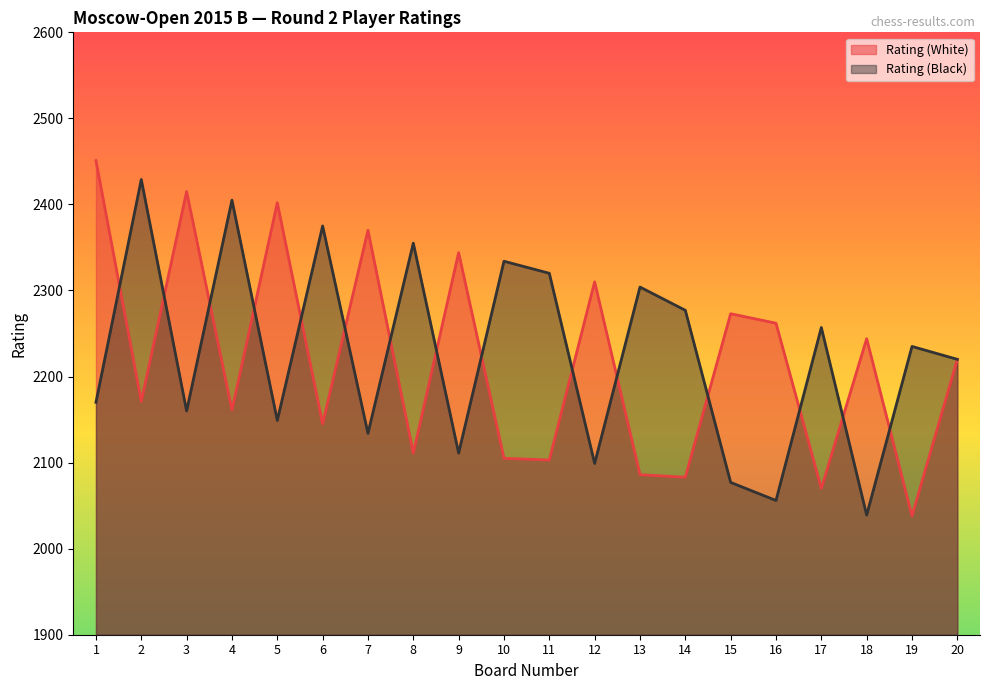

Rank the series by their average value, from highest to lowest.

Rating (Black), Rating (White)